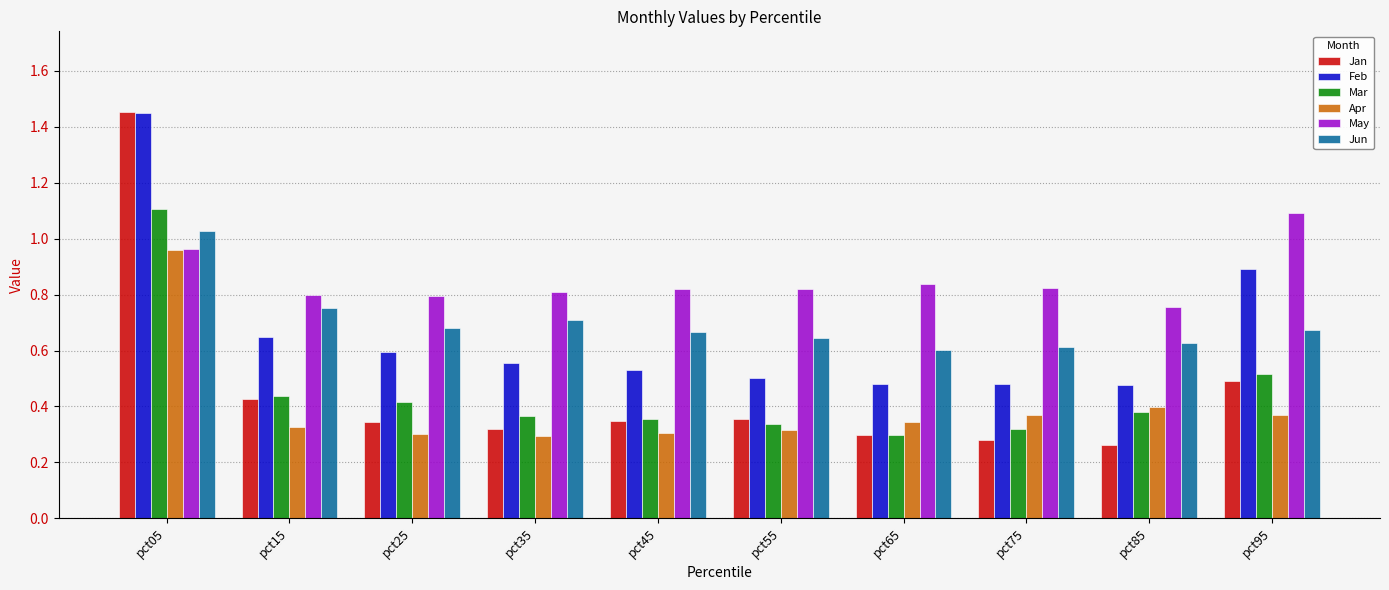

True or false: Feb has a value of 0.8 at pct45.

False